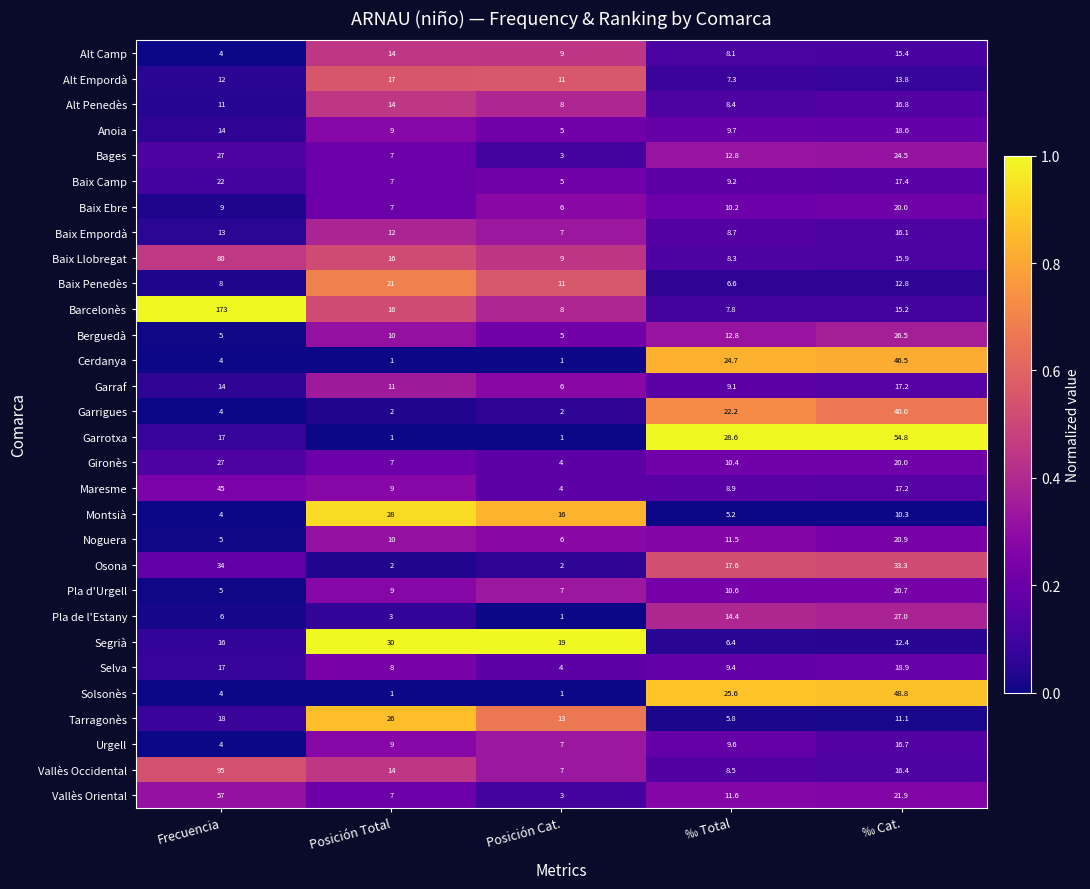

The value of Vallès Oriental at Posición Cat. is 4.5. True or false?

False